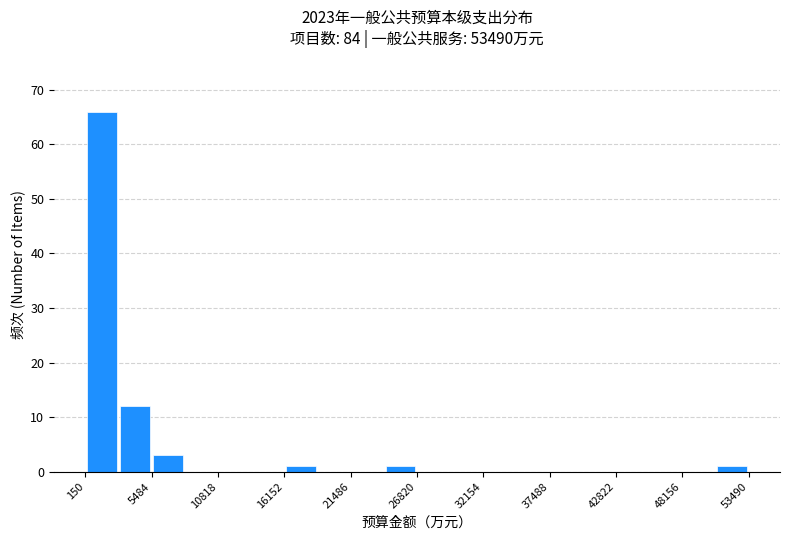

Around what value on the x-axis is the tallest bar? Give the approximate position of its centre, as read against the axis.

1000